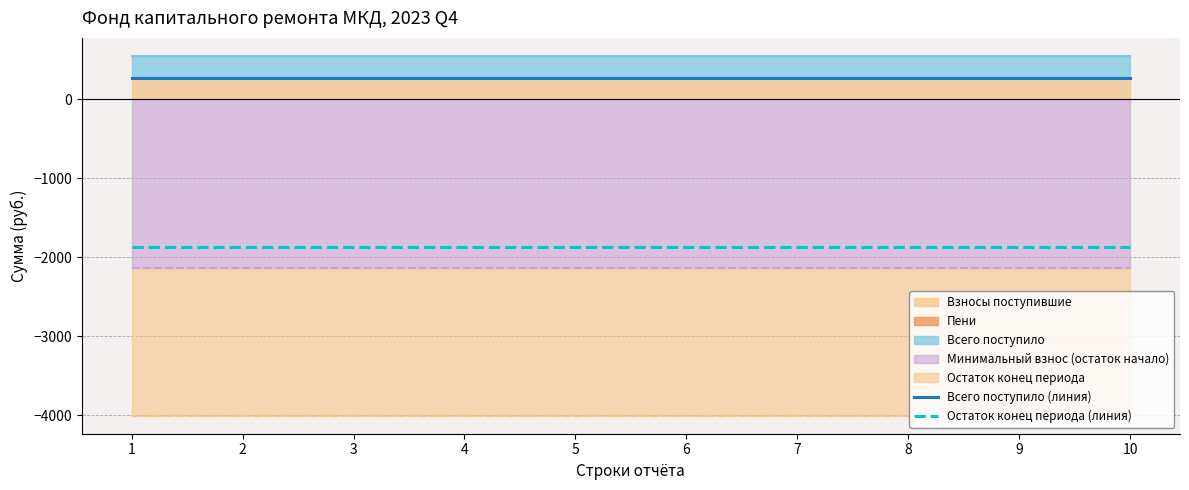

Which category has the highest value across all series?

1